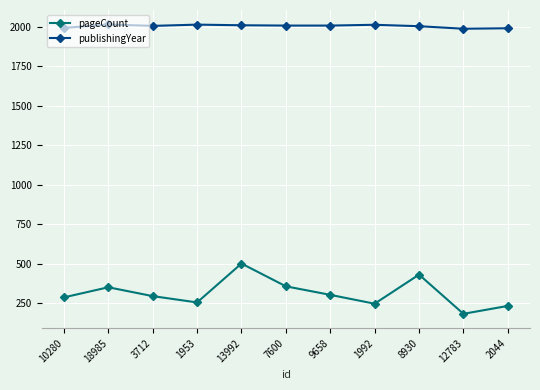

What is the total value across all series at 12783?

2171